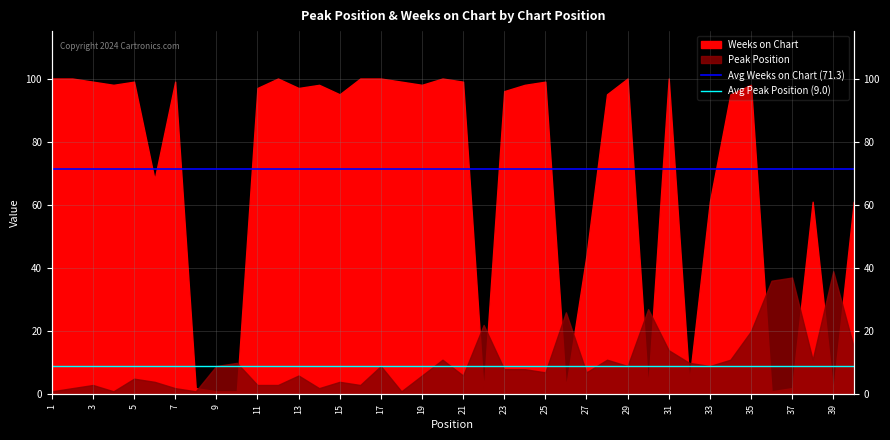

The value of Avg Peak Position (9.0) at 1 is 4.1. True or false?

False